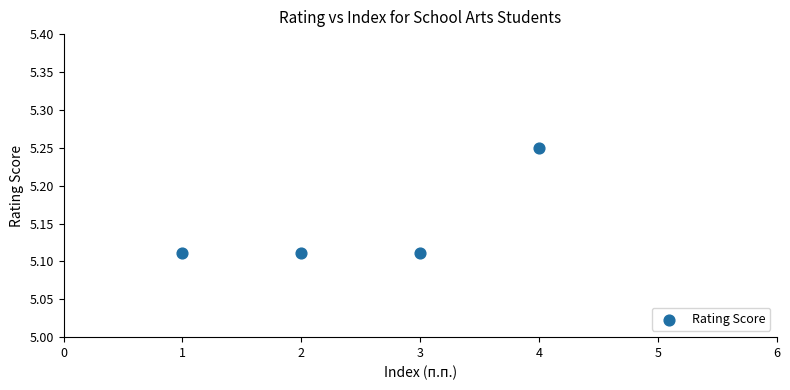

What is the range of X values (max minus min)?

3.0